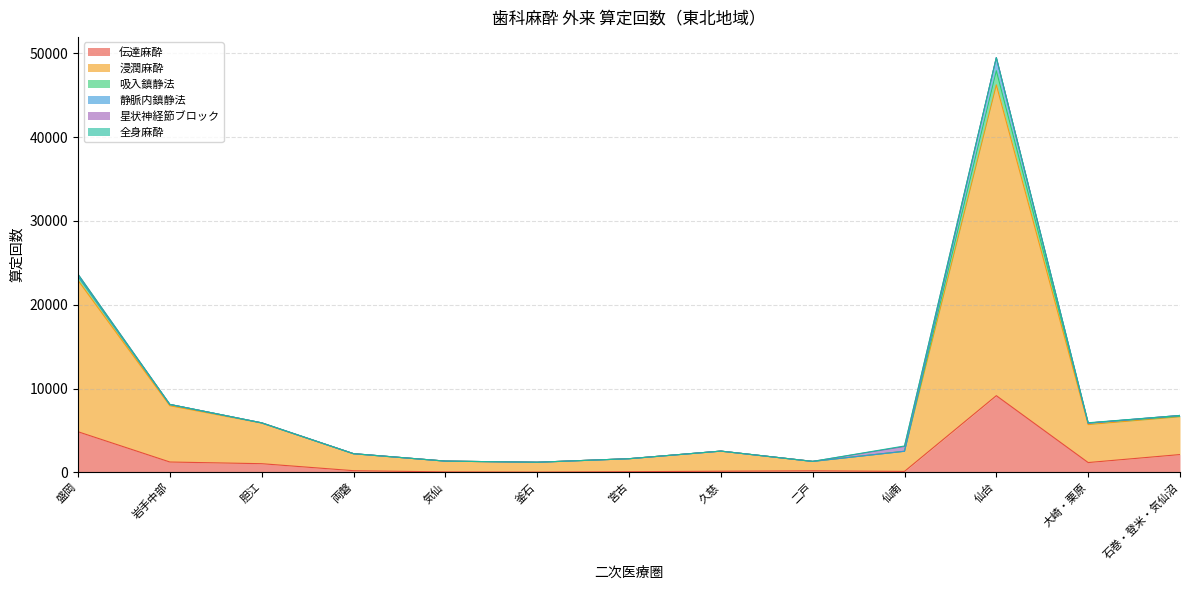

True or false: 浸潤麻酔 and 吸入鎮静法 intersect in this chart.

False